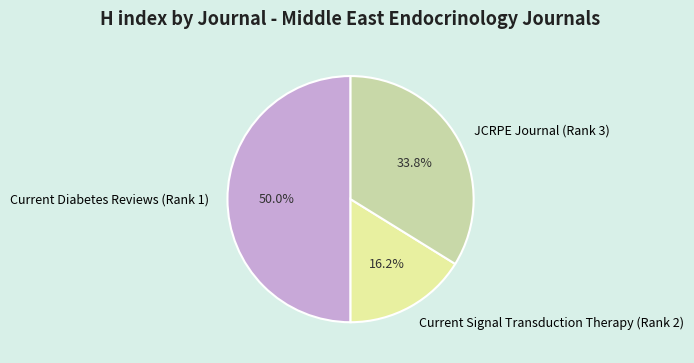

What percentage is the JCRPE Journal (Rank 3) slice, to the nearest percent?

34%